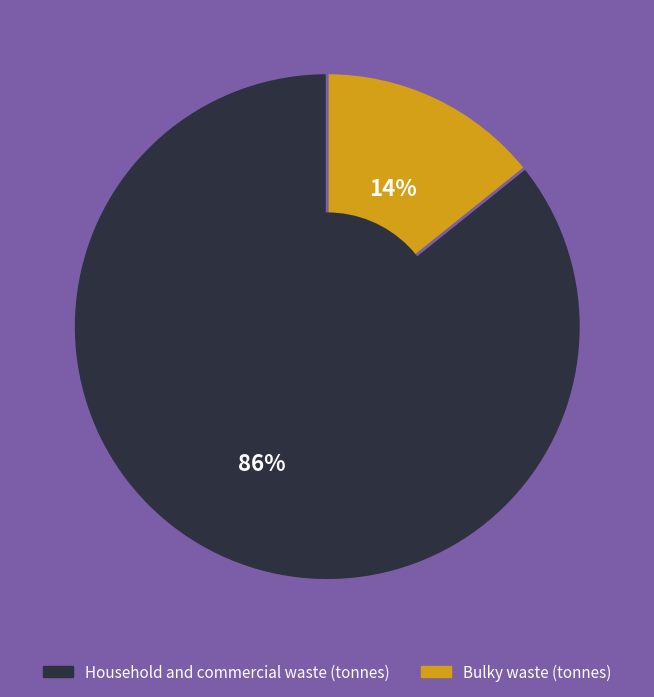

True or false: Bulky waste (tonnes) accounts for 14% of the total.

True